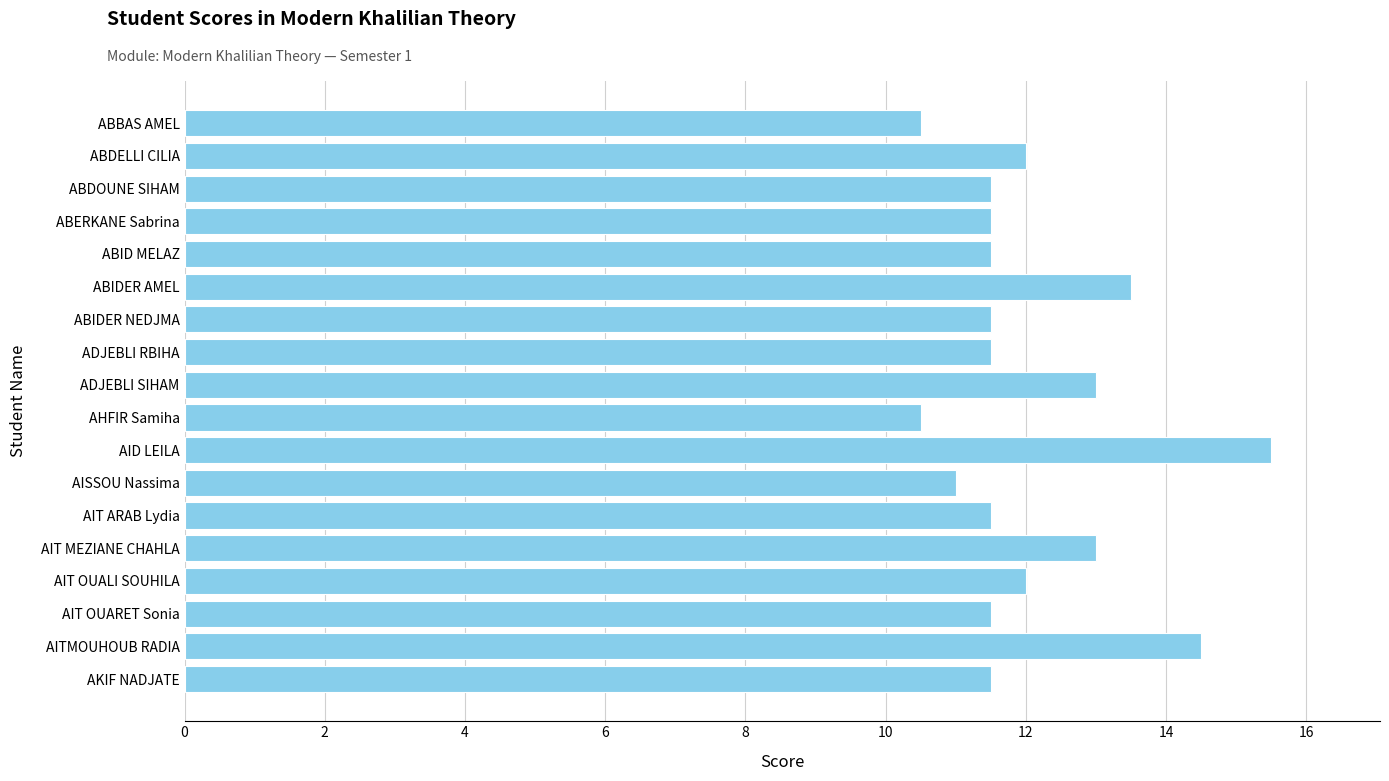

What is the average value?

12.1